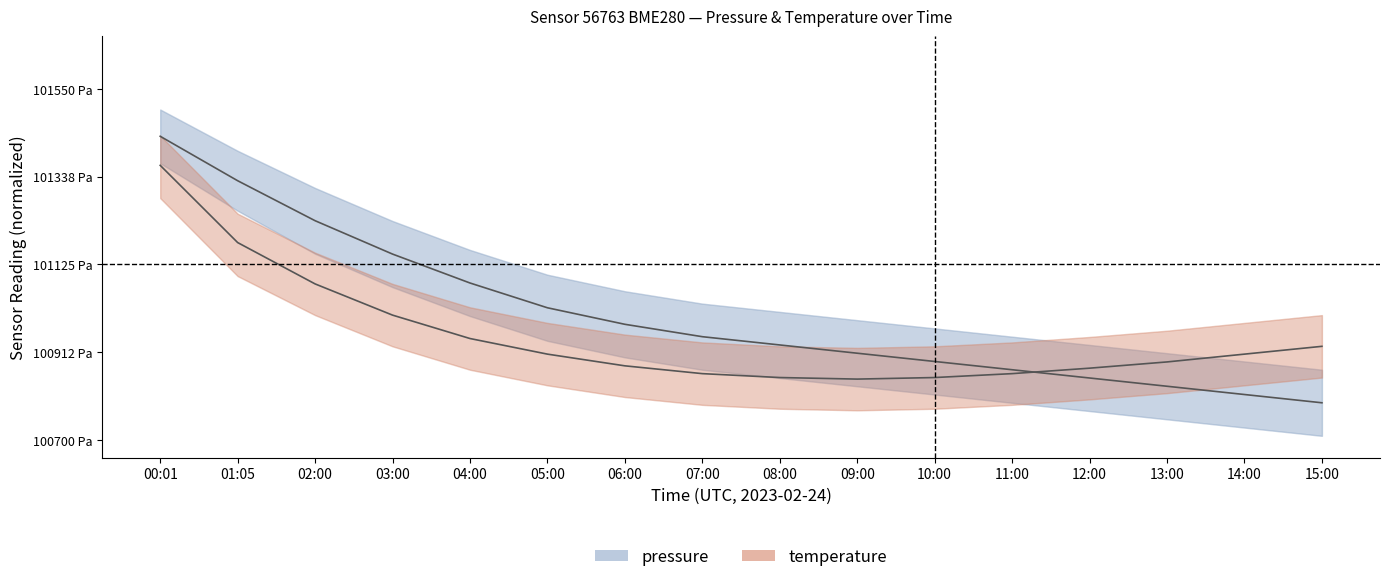

How many times do temperature and pressure cross each other?

1